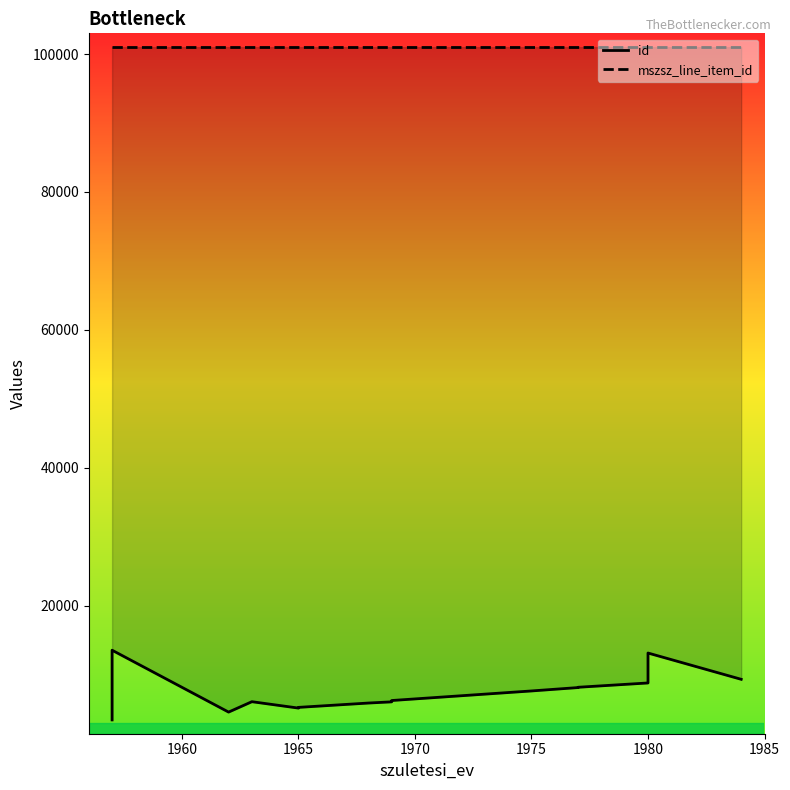

Does the chart display data point markers on the line(s)?

No